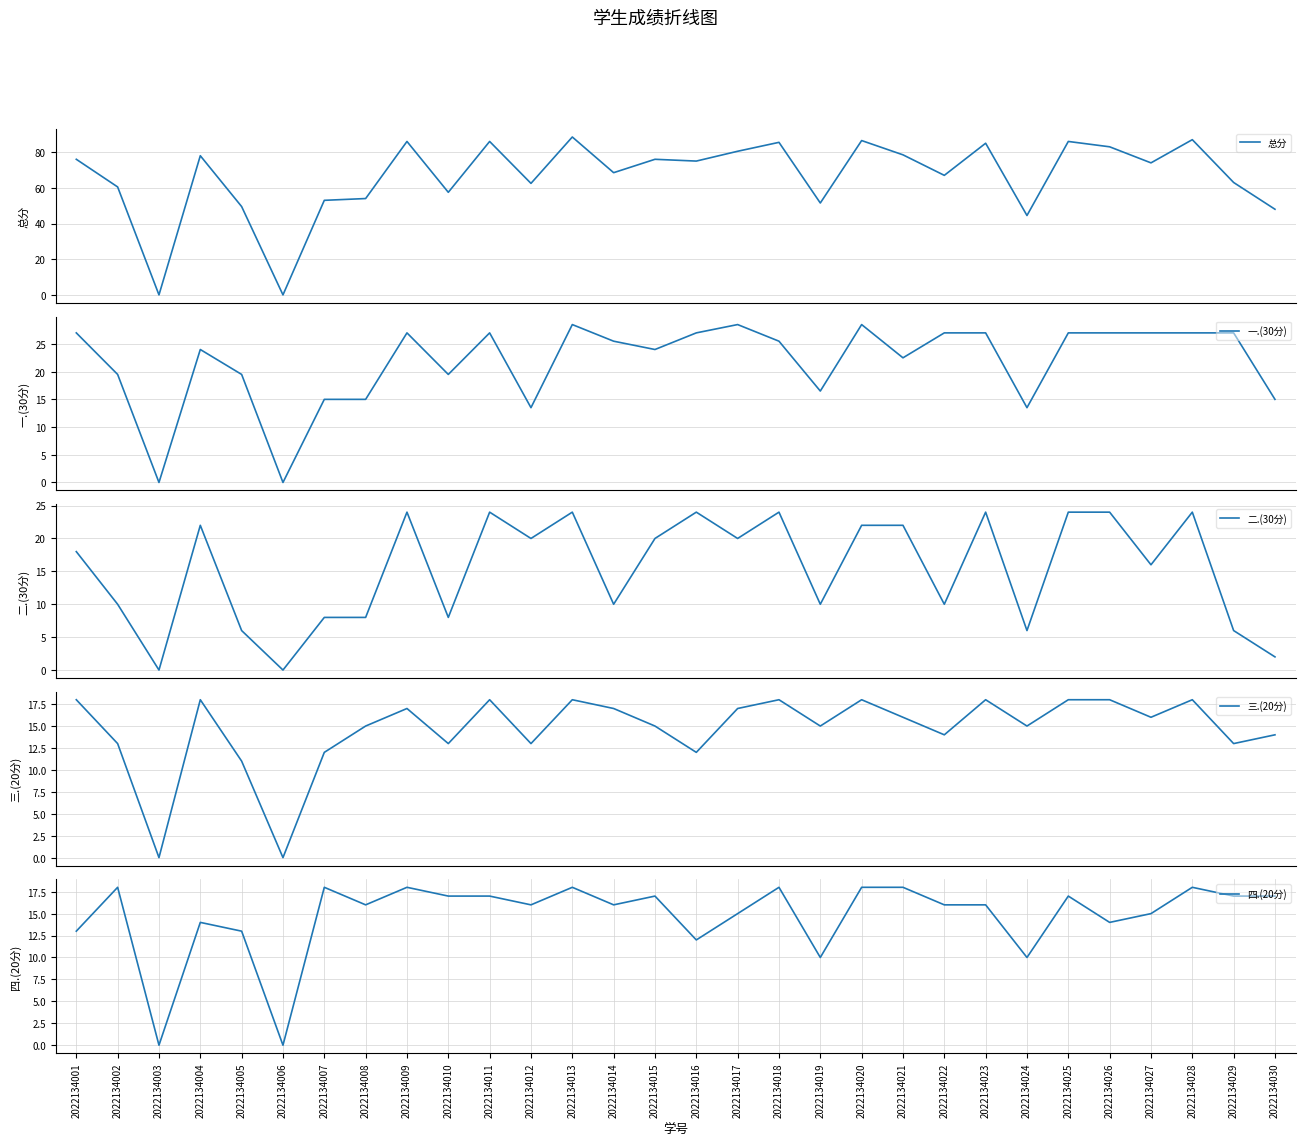

What is the average value of the 一.(30分) series?

21.7